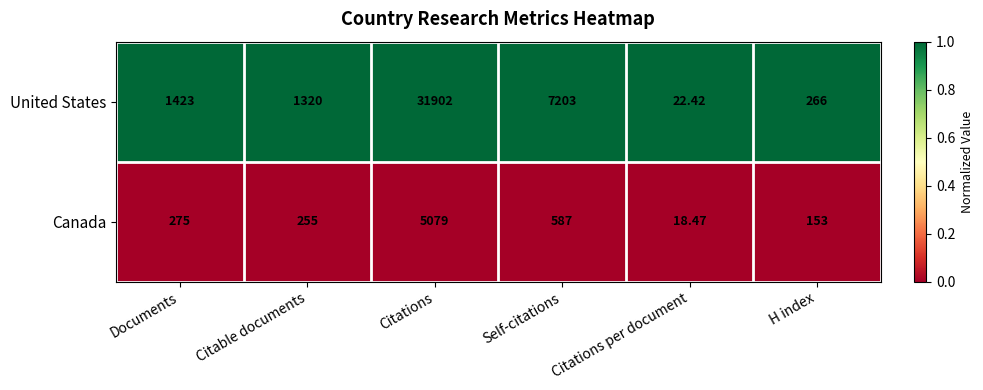

Which series has the largest total across all categories?

United States